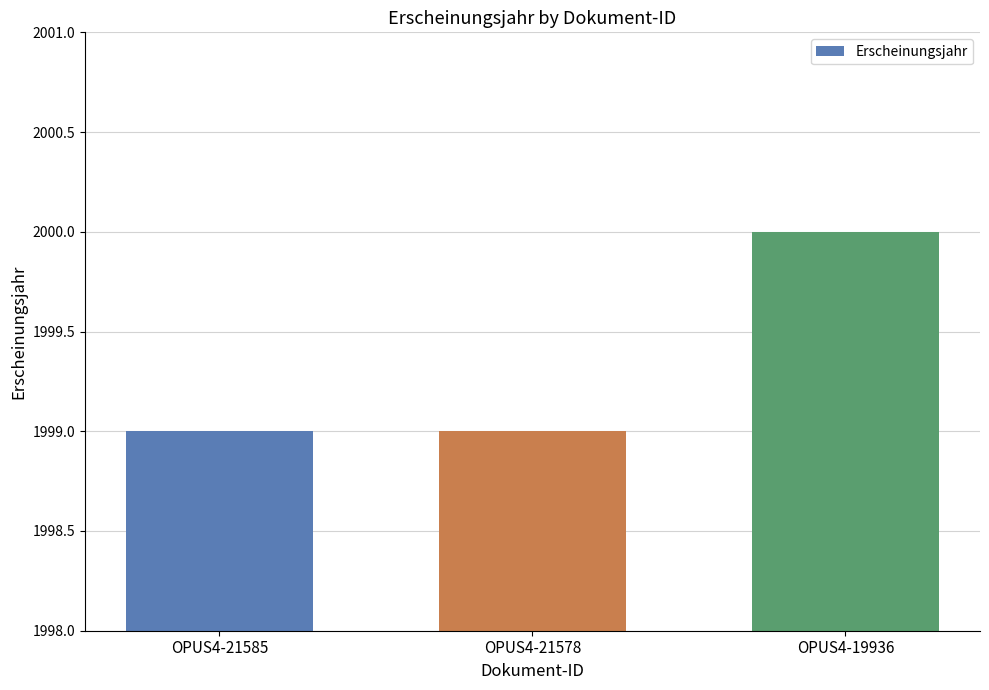

What is the maximum value shown in the chart?

2000